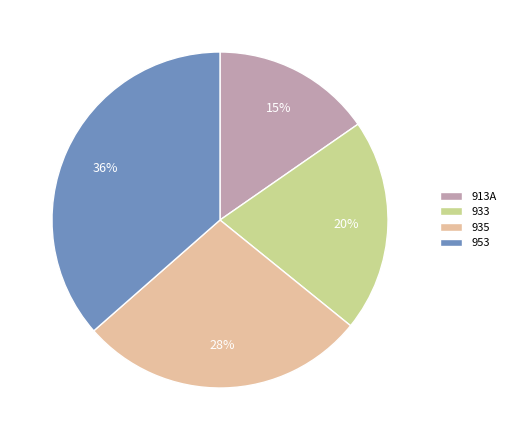

To the nearest percent, what is the average slice percentage?

25%